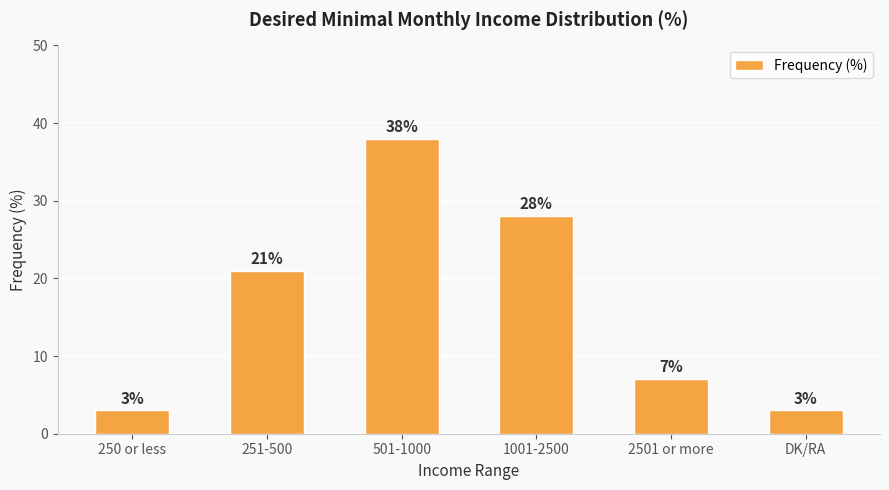

What is the value of the 5th bar from the left?

7